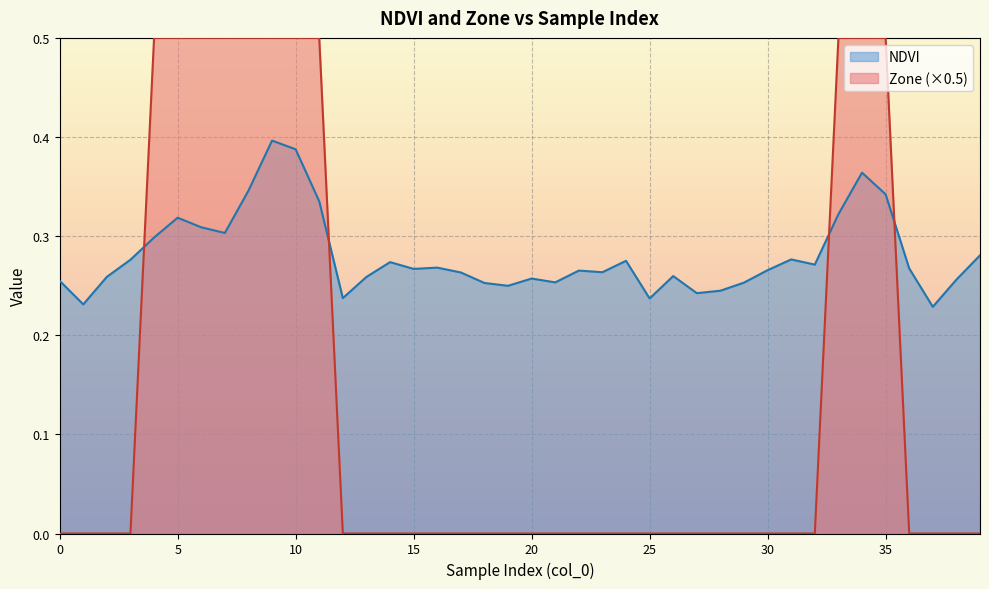

The NDVI series shows 0.3 at 37. True or false?

False